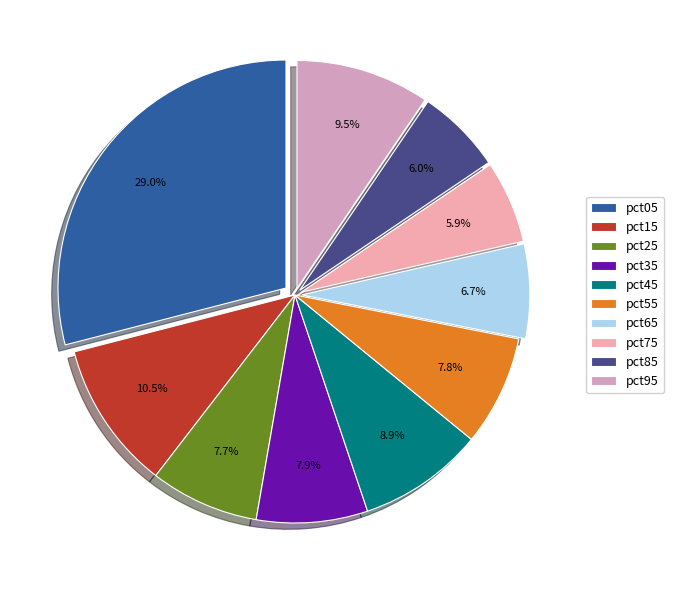

How many segments does this pie chart have?

10